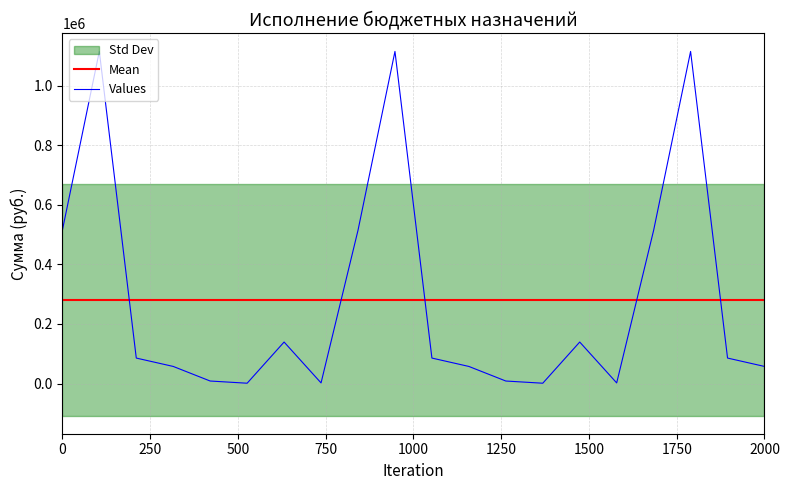

What is the maximum value for Values?

1114500